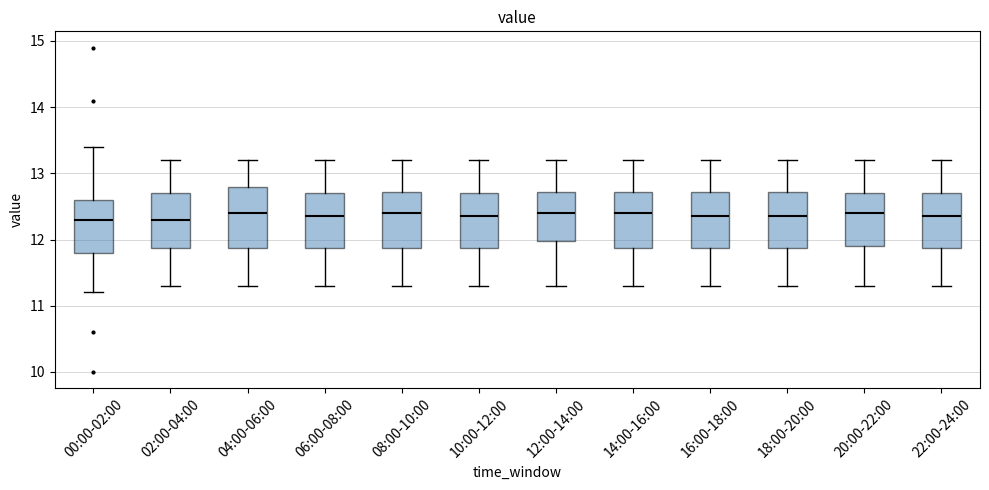

Reading left to right, read every box against the y-axis: the position of its median line, the range the box covers, and the ends of its whiskers. The values are not printed on the chart, so give them approximately, as read against the axis.

00:00-02:00: median 12.3, box 11.8 to 12.6, whiskers 11.2 to 13.4
02:00-04:00: median 12.3, box 11.9 to 12.7, whiskers 11.3 to 13.2
04:00-06:00: median 12.4, box 11.9 to 12.8, whiskers 11.3 to 13.2
06:00-08:00: median 12.4, box 11.9 to 12.7, whiskers 11.3 to 13.2
08:00-10:00: median 12.4, box 11.9 to 12.7, whiskers 11.3 to 13.2
10:00-12:00: median 12.4, box 11.9 to 12.7, whiskers 11.3 to 13.2
12:00-14:00: median 12.4, box 12.0 to 12.7, whiskers 11.3 to 13.2
14:00-16:00: median 12.4, box 11.9 to 12.7, whiskers 11.3 to 13.2
16:00-18:00: median 12.4, box 11.9 to 12.7, whiskers 11.3 to 13.2
18:00-20:00: median 12.4, box 11.9 to 12.7, whiskers 11.3 to 13.2
20:00-22:00: median 12.4, box 11.9 to 12.7, whiskers 11.3 to 13.2
22:00-24:00: median 12.4, box 11.9 to 12.7, whiskers 11.3 to 13.2